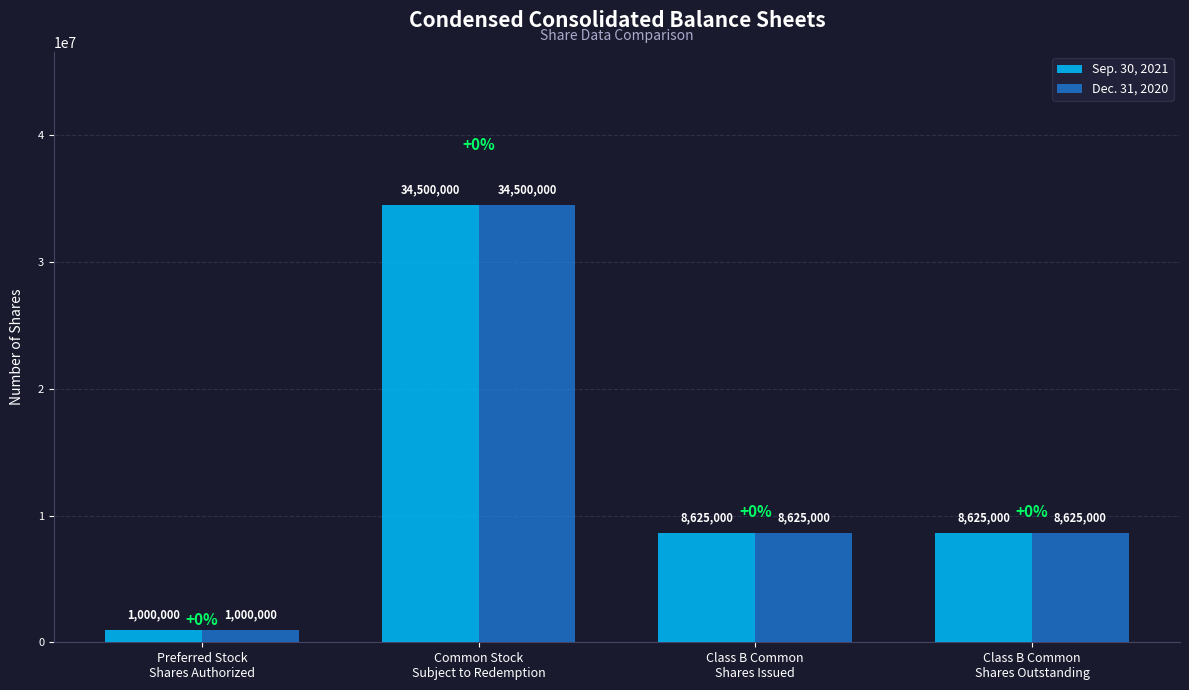

What is the sum of the Sep. 30, 2021 values at Preferred Stock
Shares Authorized and Class B Common
Shares Issued?

9625000